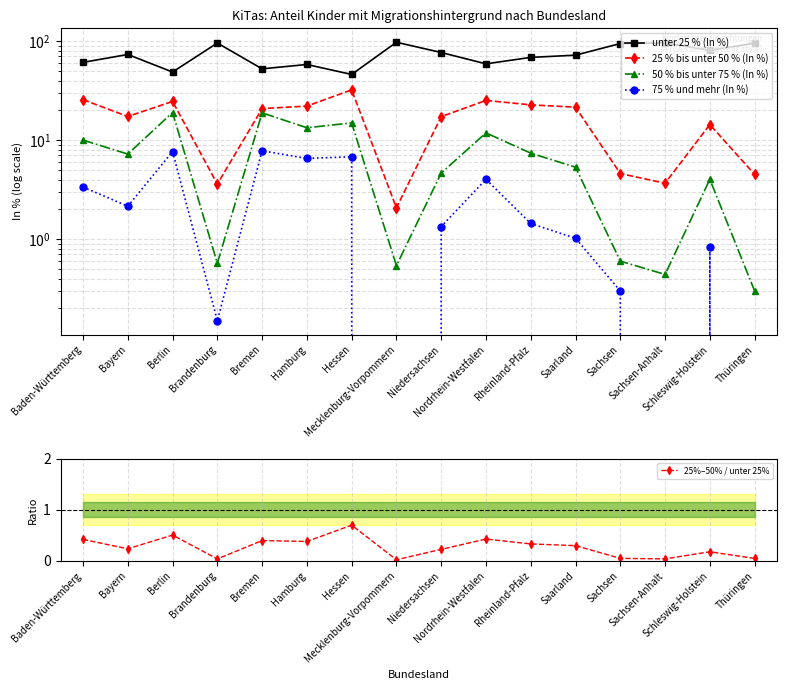

At which label does 25%–50% / unter 25% reach its peak?

Hessen